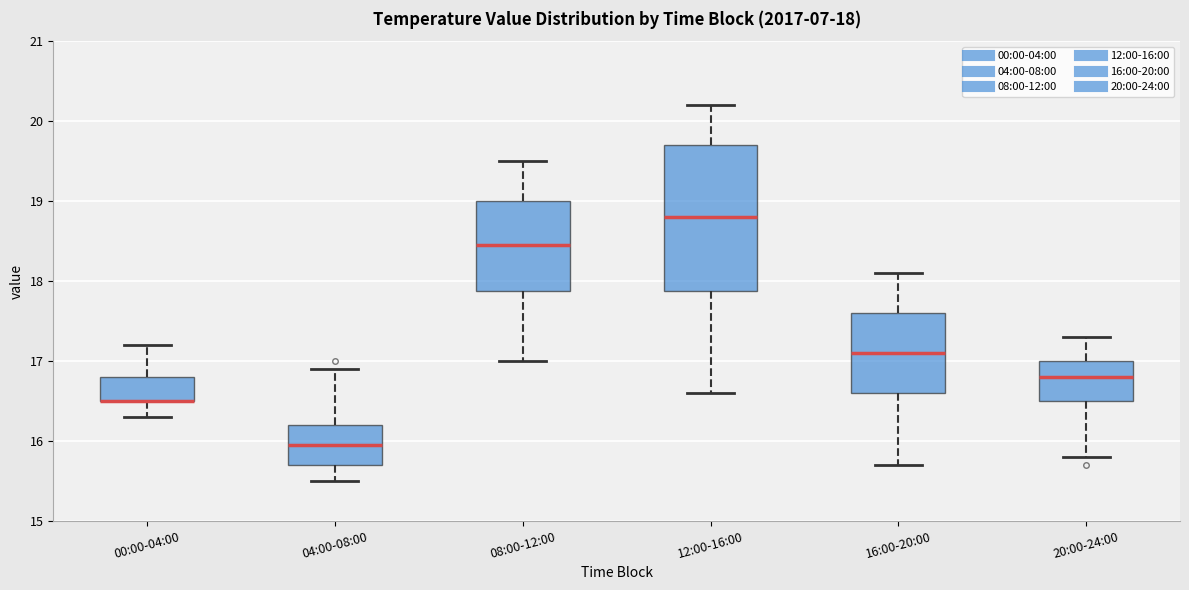

Comparing the boxes themselves (not the whiskers), which one is the tallest?

12:00-16:00